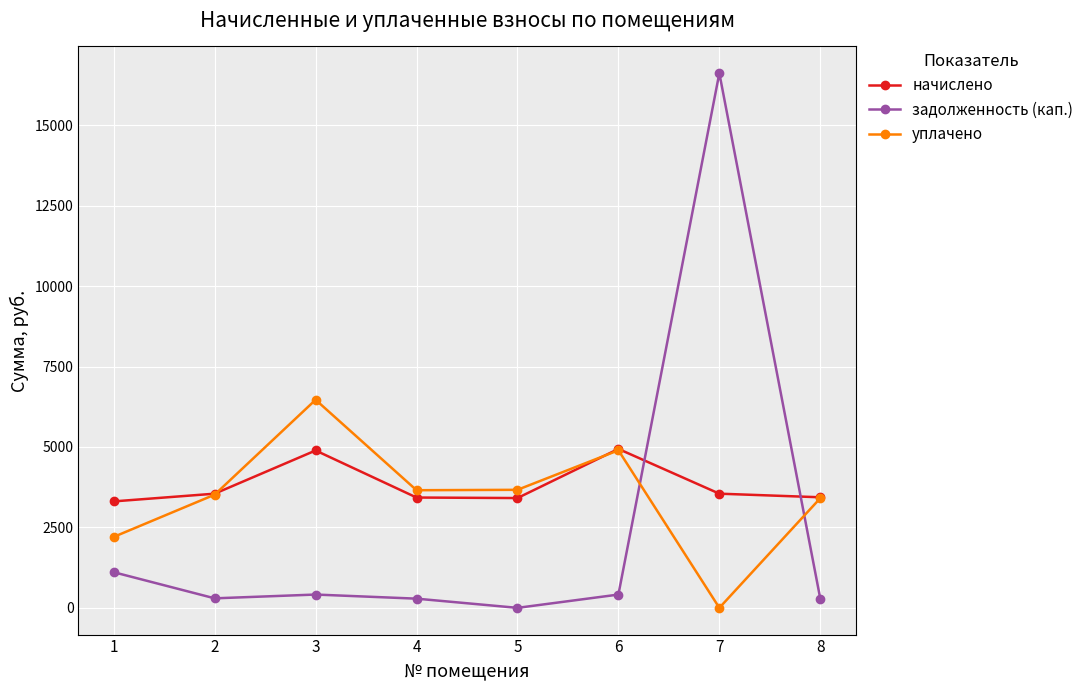

How many values in the начислено series are below 3548?

4